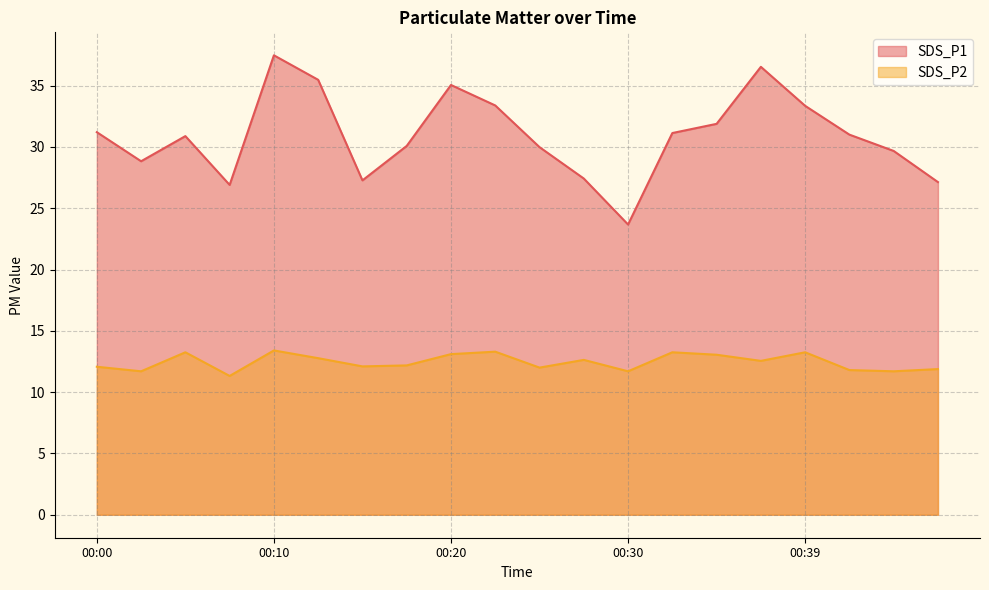

How many interior local peaks does the SDS_P2 series have?

6